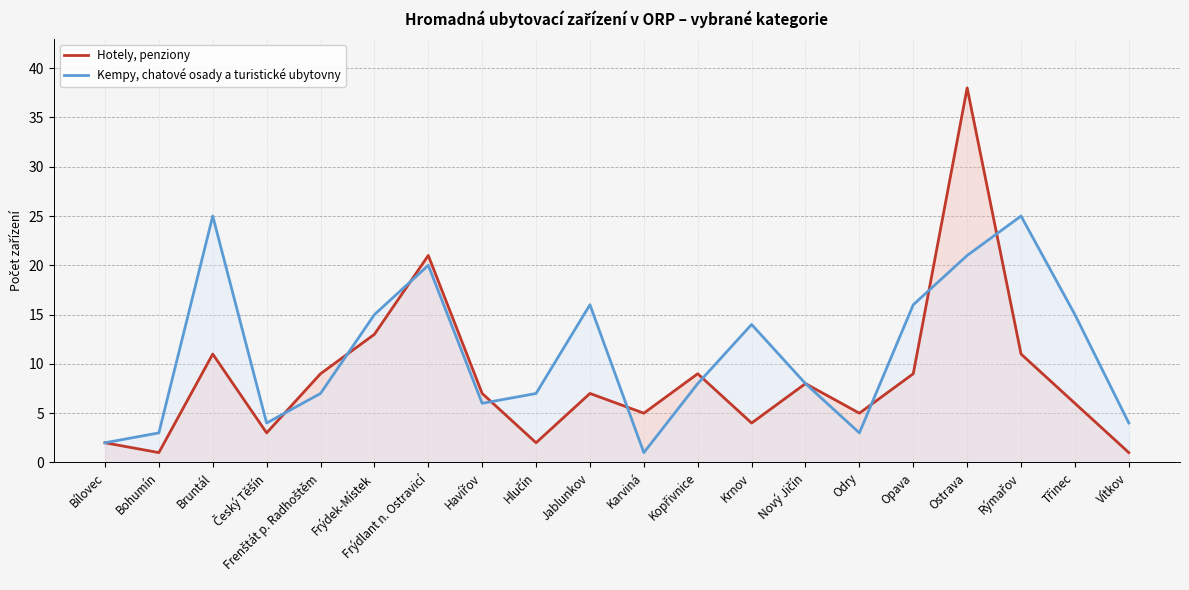

True or false: Hotely, penziony has more than 1 points higher than both neighbors.

True